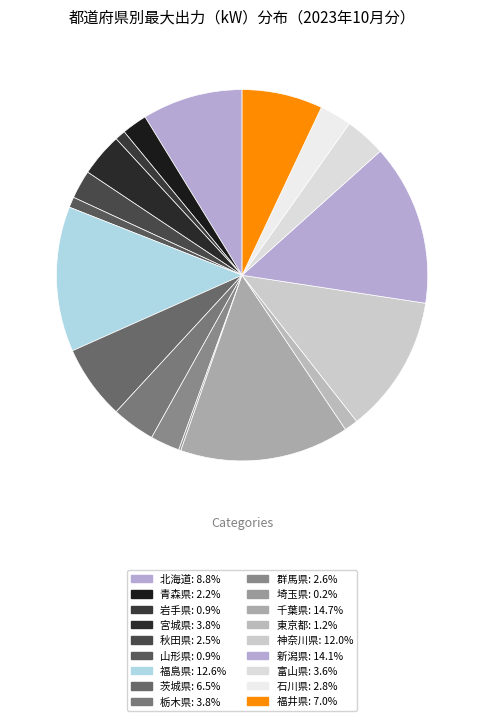

How many slices are in this pie chart?

18